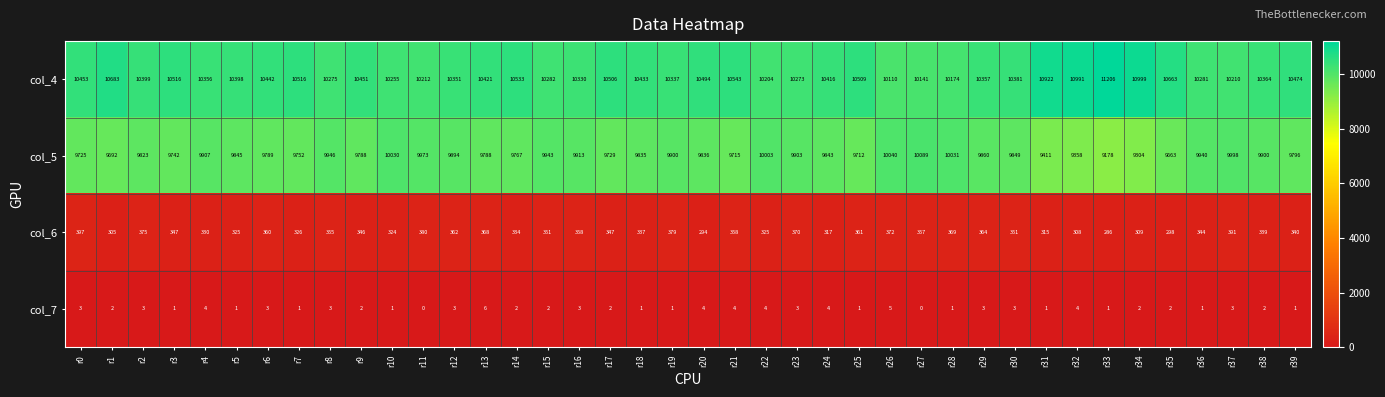

Which series has the largest total across all categories?

col_4